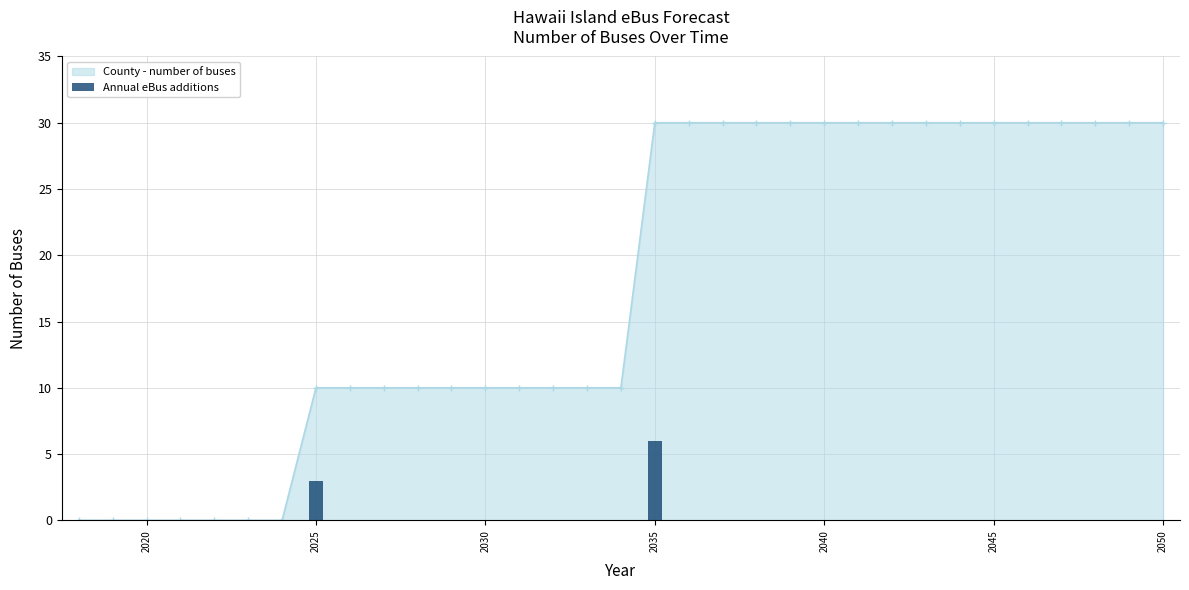

Are the bars horizontal?

No